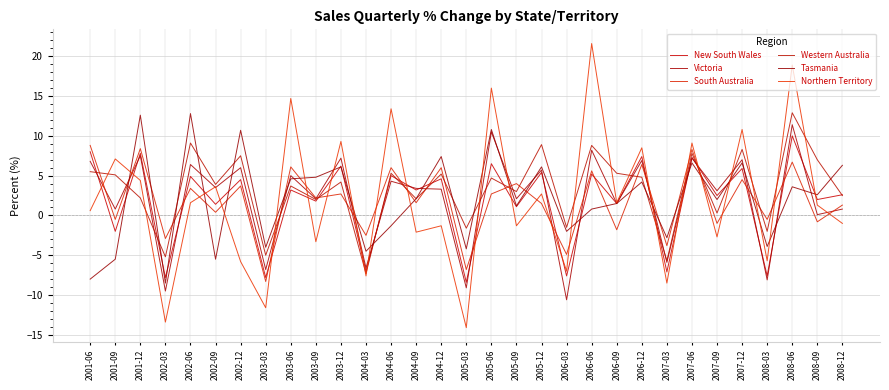

How many categories are shown in the chart?

31